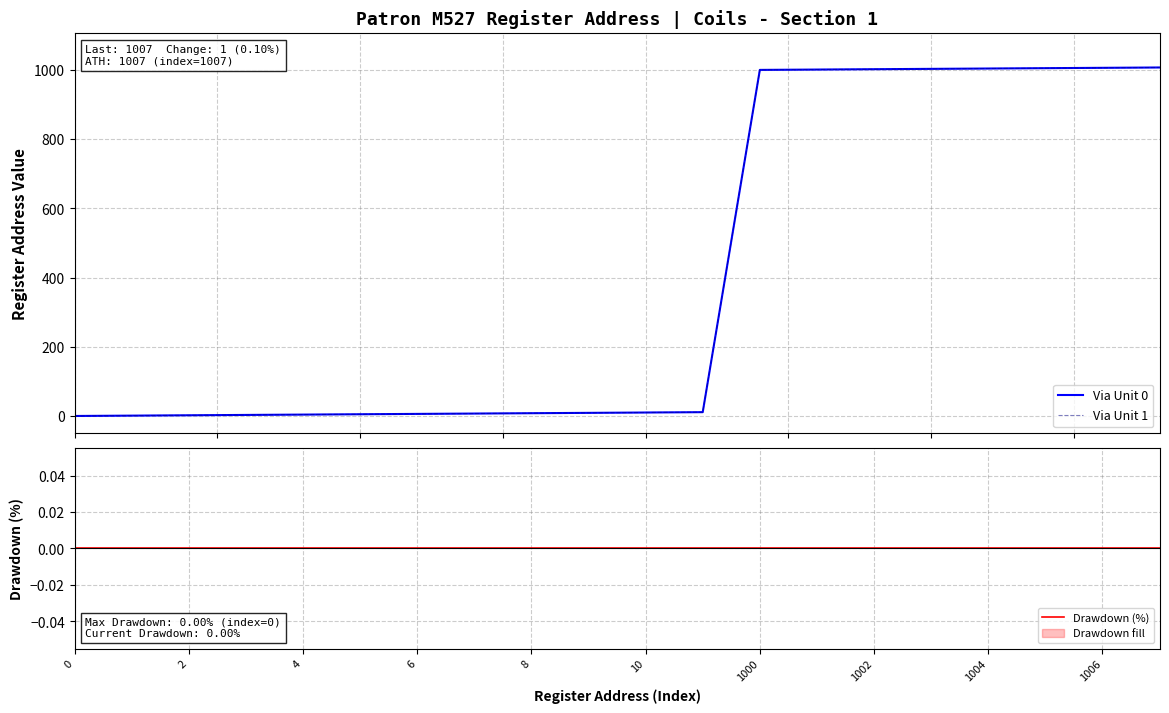

At which label is Via Unit 1 closest to 503?

11